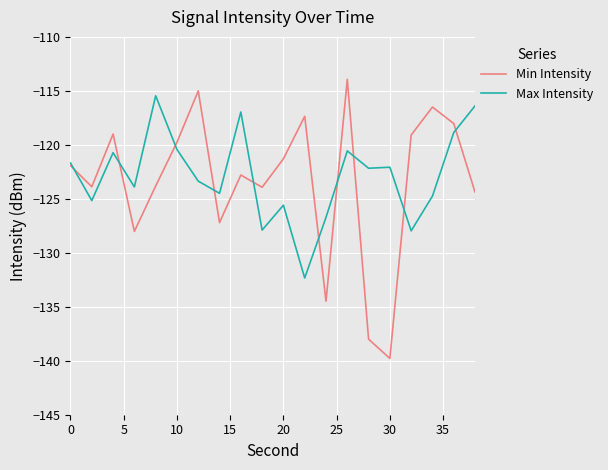

In Min Intensity, how many points are higher than both neighbors (excluding endpoints)?

6